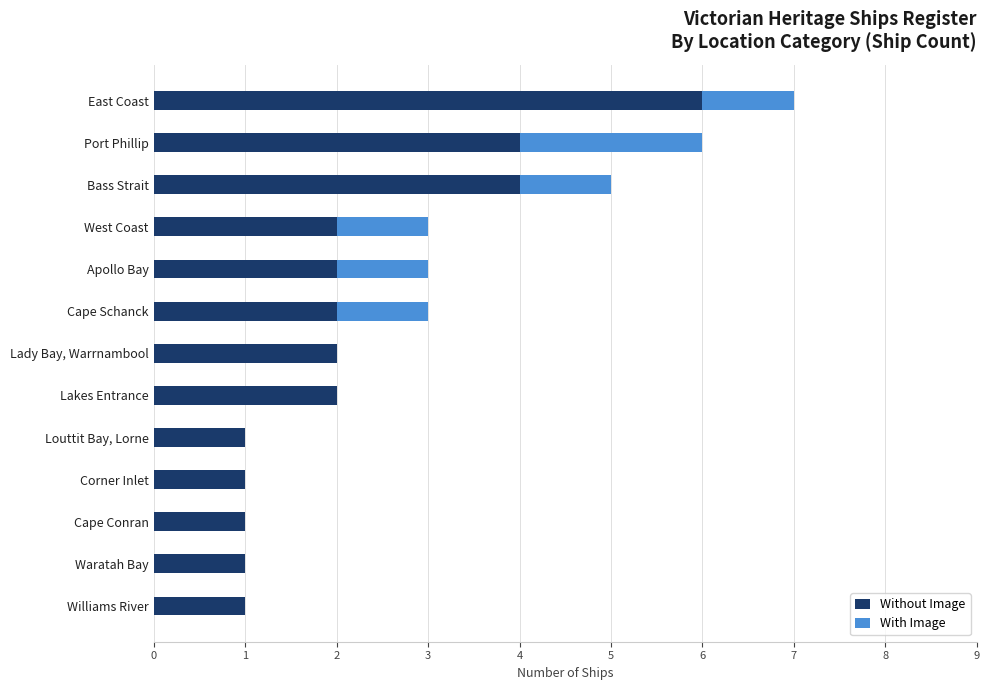

Count the Without Image values in the range 1 to 2.

10